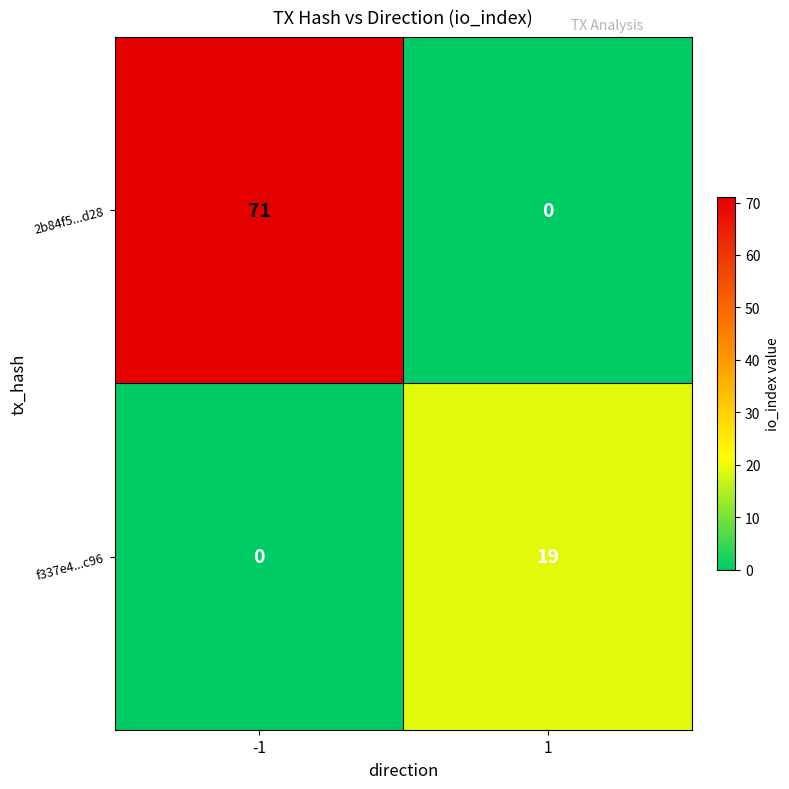

Reading left to right, list all the values displayed in this chart.

2b84f5...d28: 71	0
f337e4...c96: 0	19